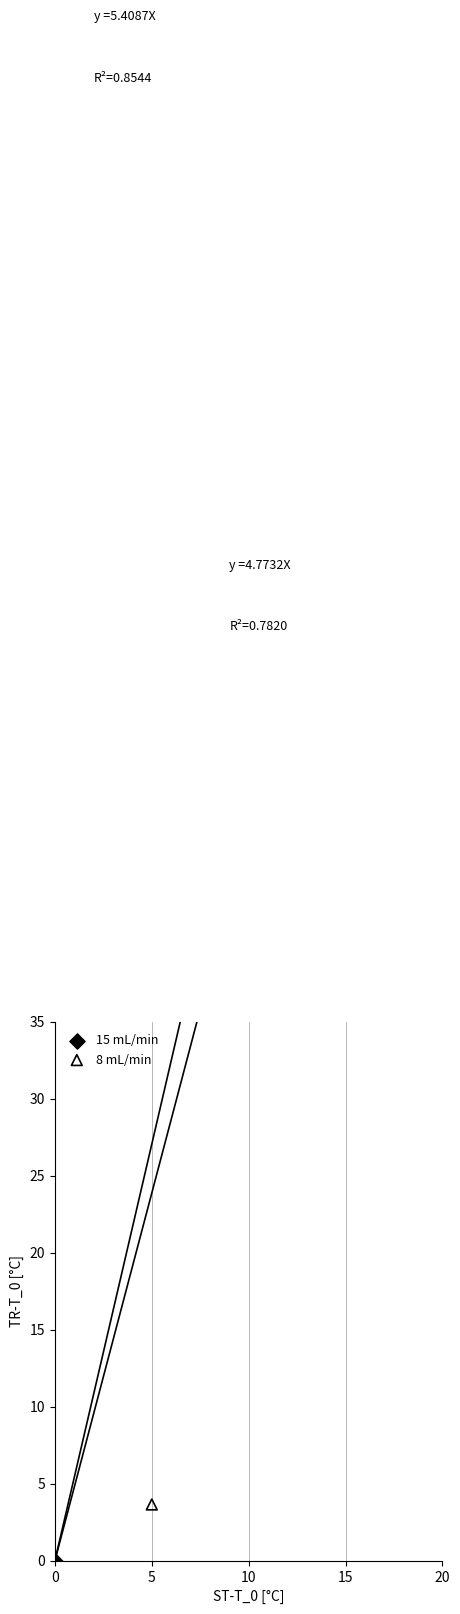

Which series has the largest total across all categories?

15 mL/min